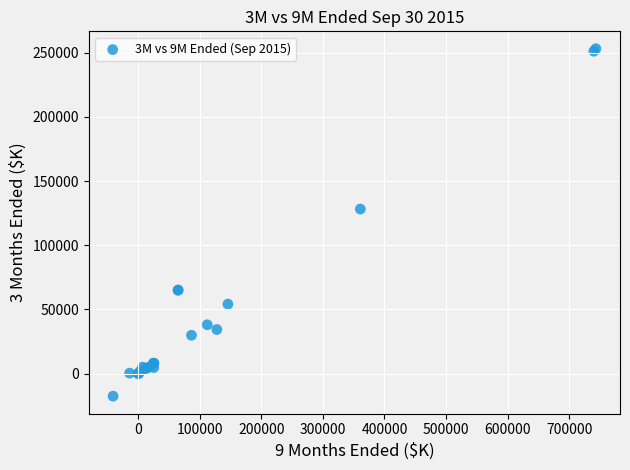

What Y value in the scatter plot is closest to 117762?

128195